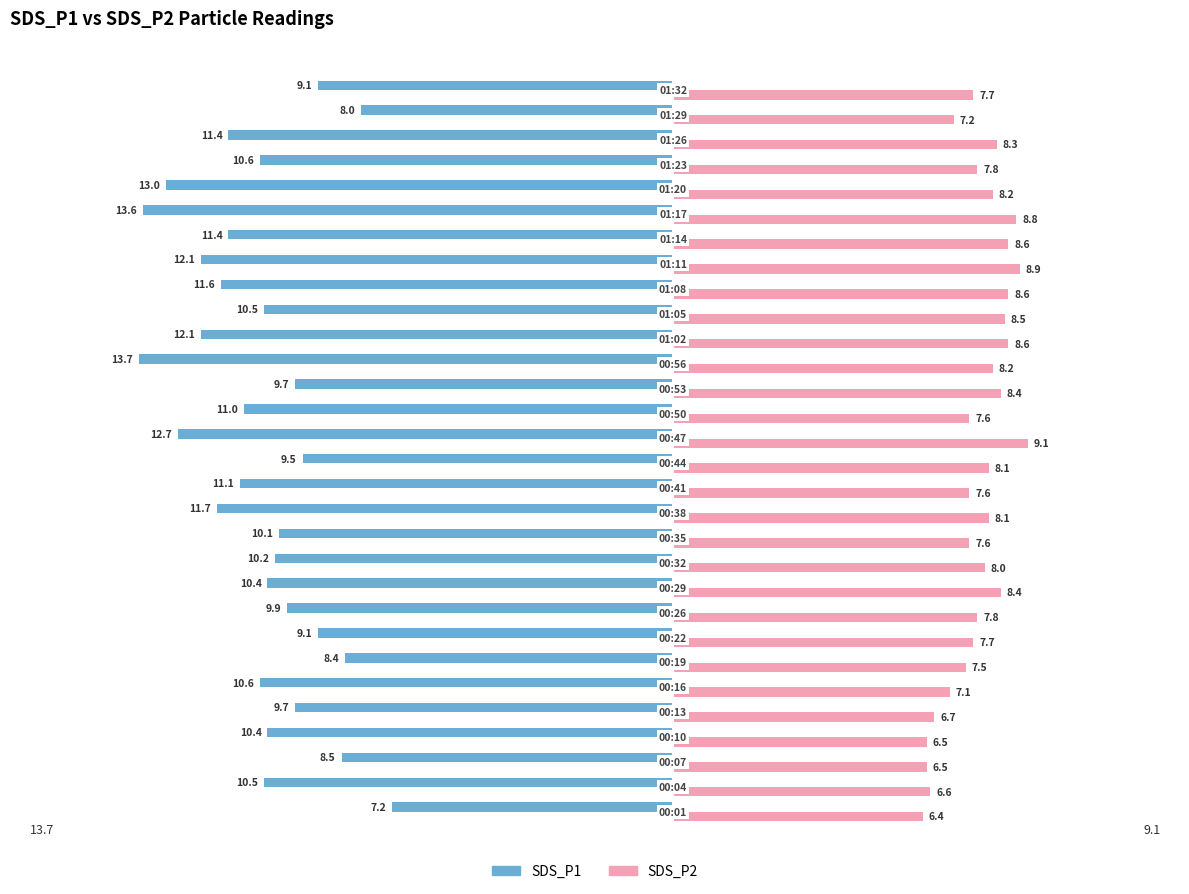

What is the greatest value displayed?

9.1